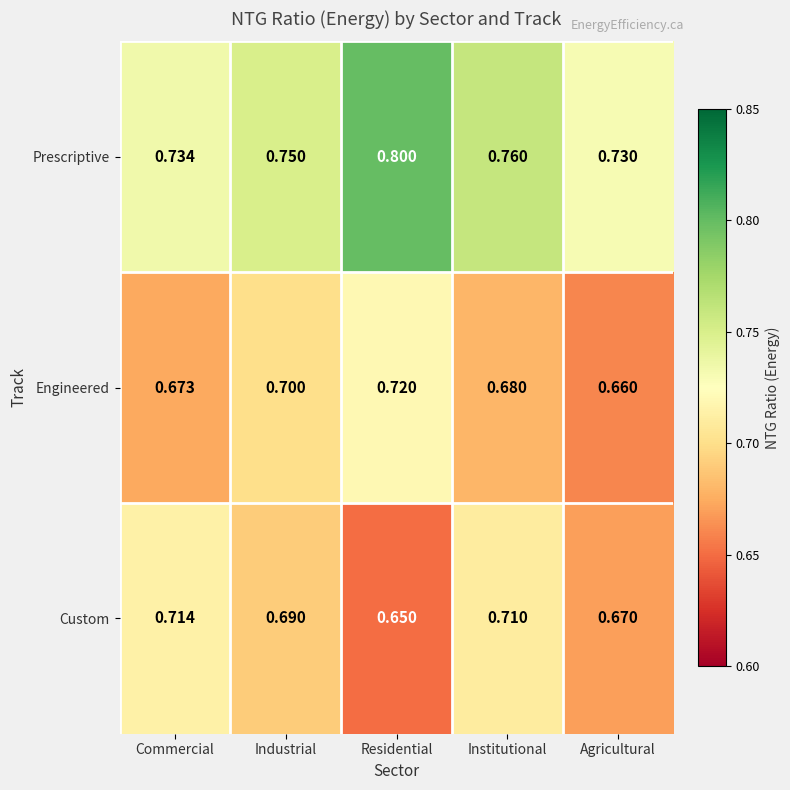

Which series has the largest range (max minus min)?

Prescriptive